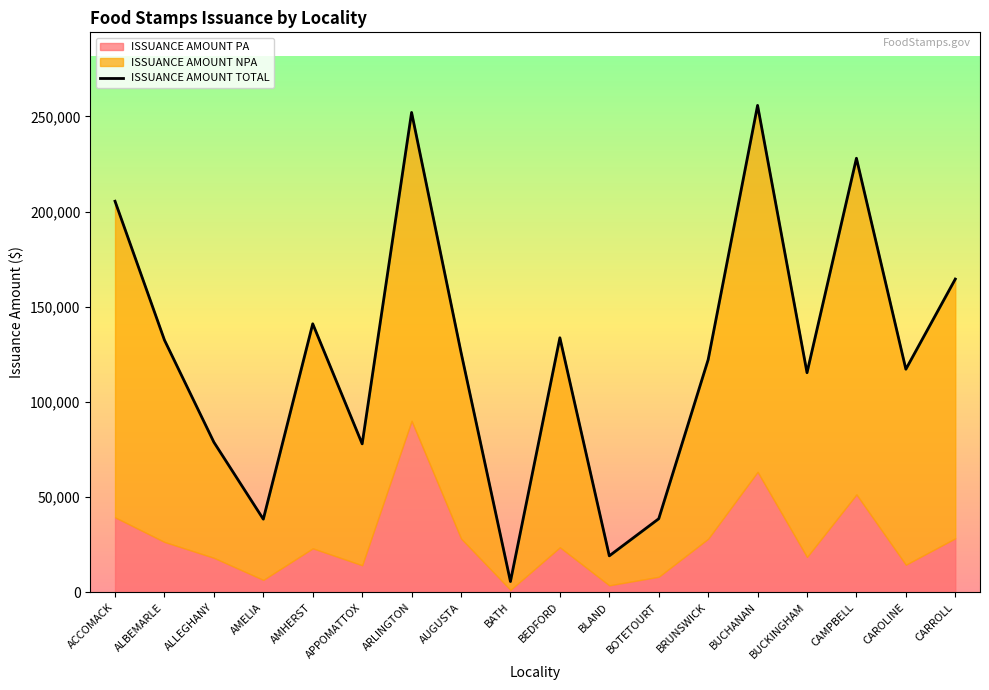

How many interior local peaks (higher than both neighbors) does the data have?

5